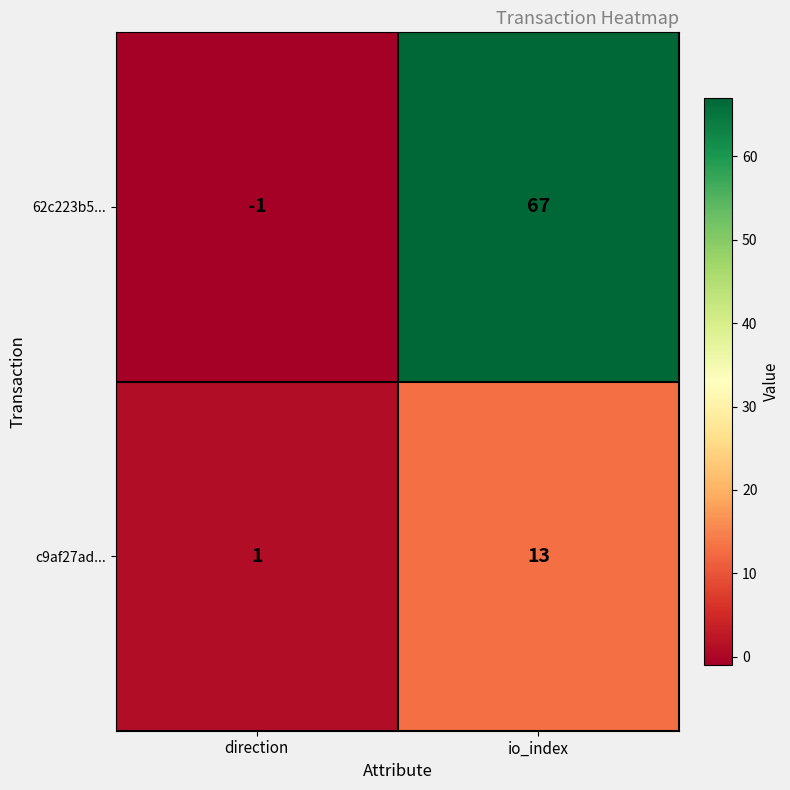

Which label corresponds to the smallest value in the chart?

direction